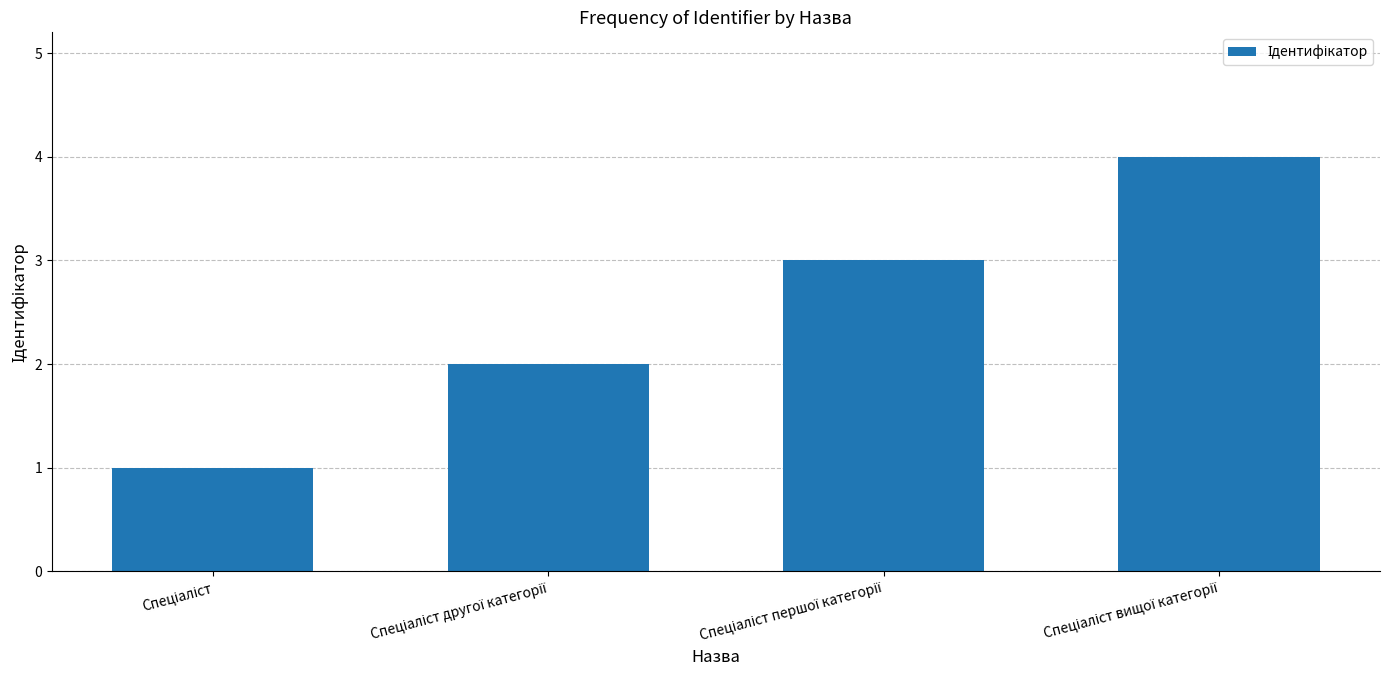

What is the greatest value displayed?

4